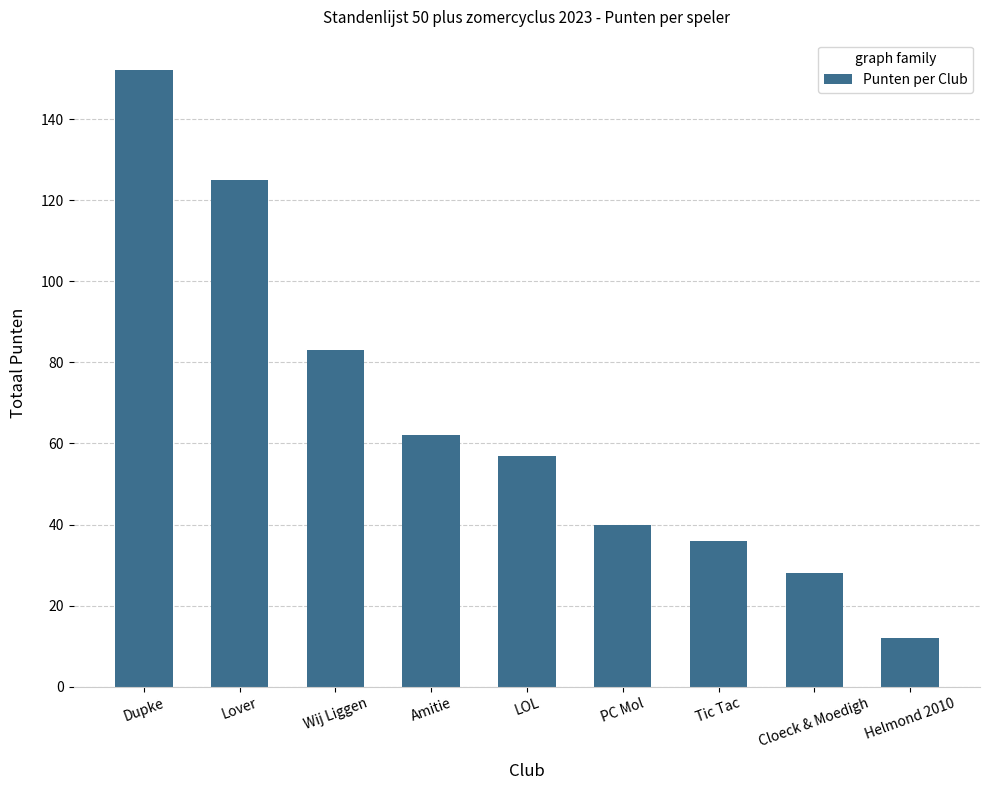

What is the ratio of the value at Lover to the value at LOL?

2.2